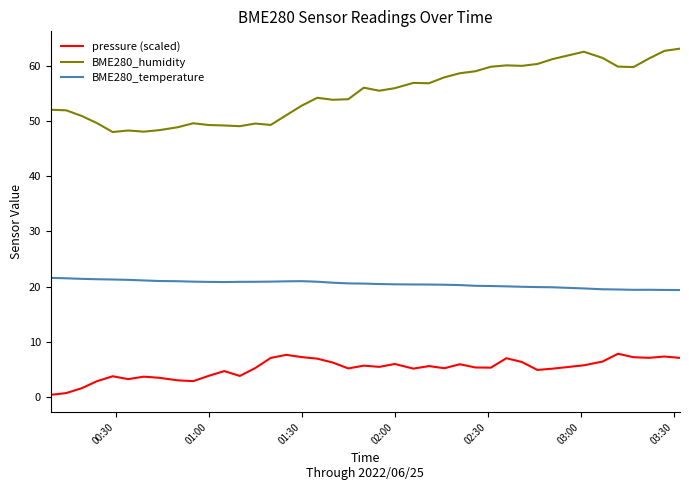

Which series has the largest total across all categories?

BME280_humidity